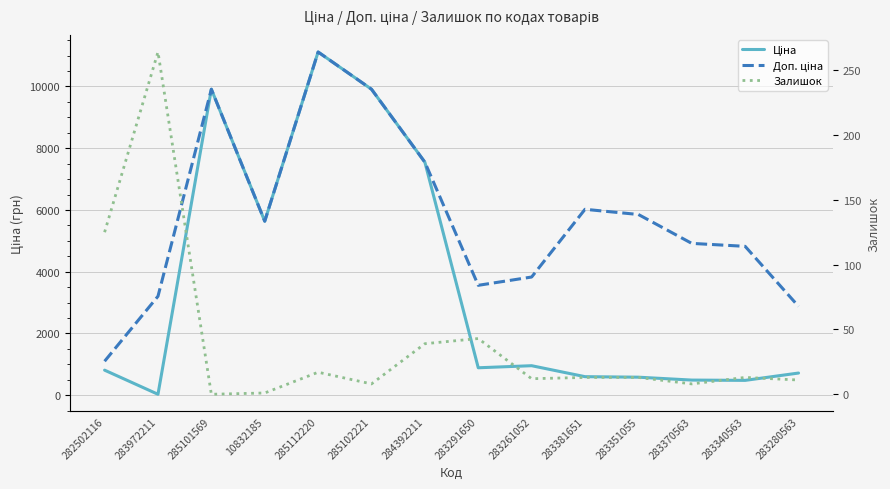

List the series in order of their overall mean, lowest first.

Залишок, Ціна, Доп. ціна